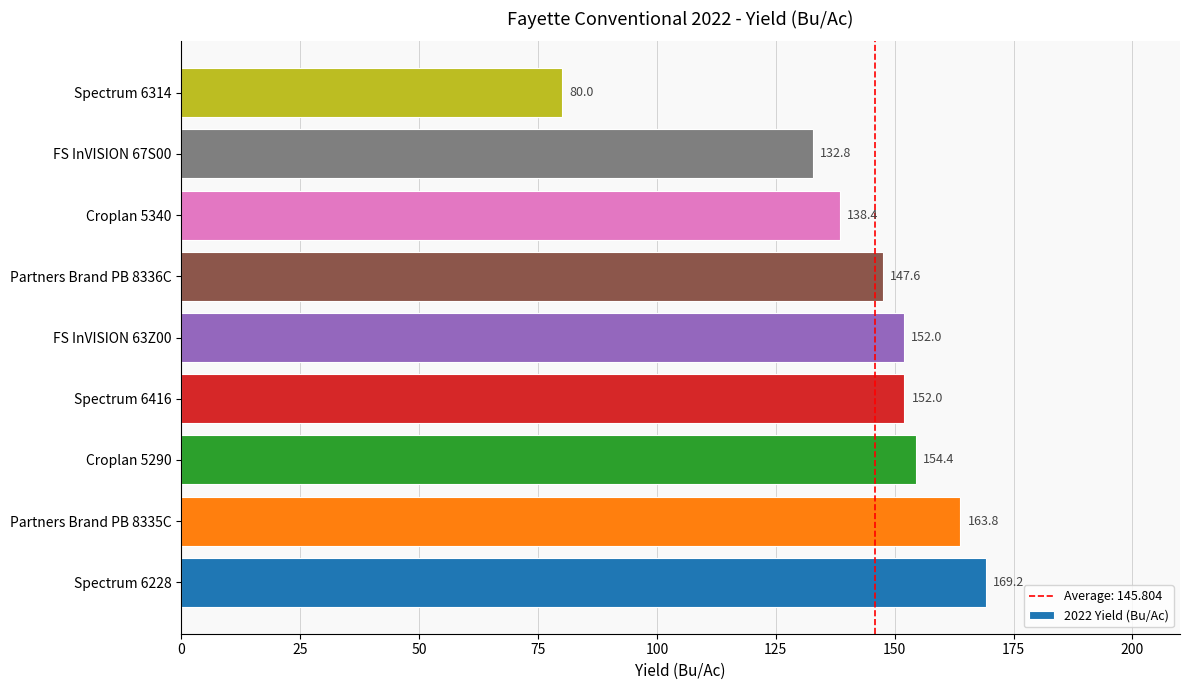

Are the bars grouped side by side (vs. stacked)?

No